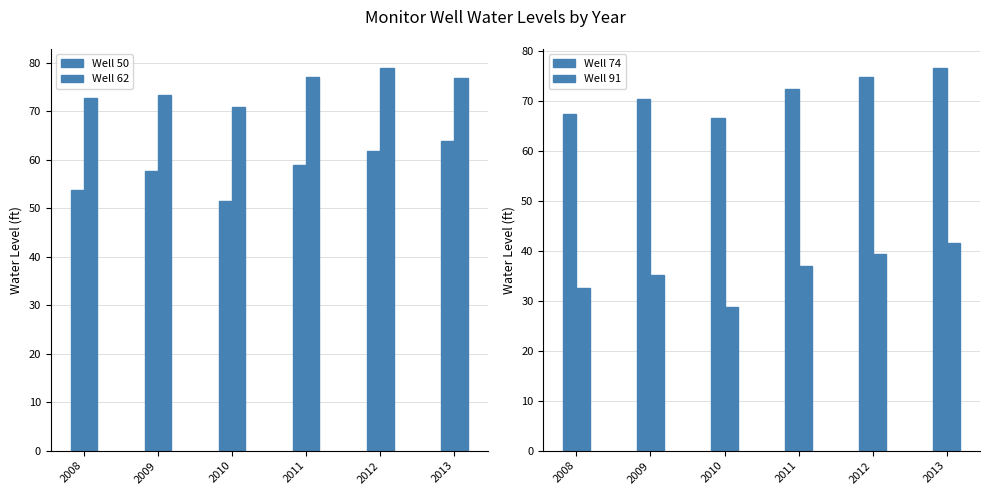

How many bars are there in total?

24